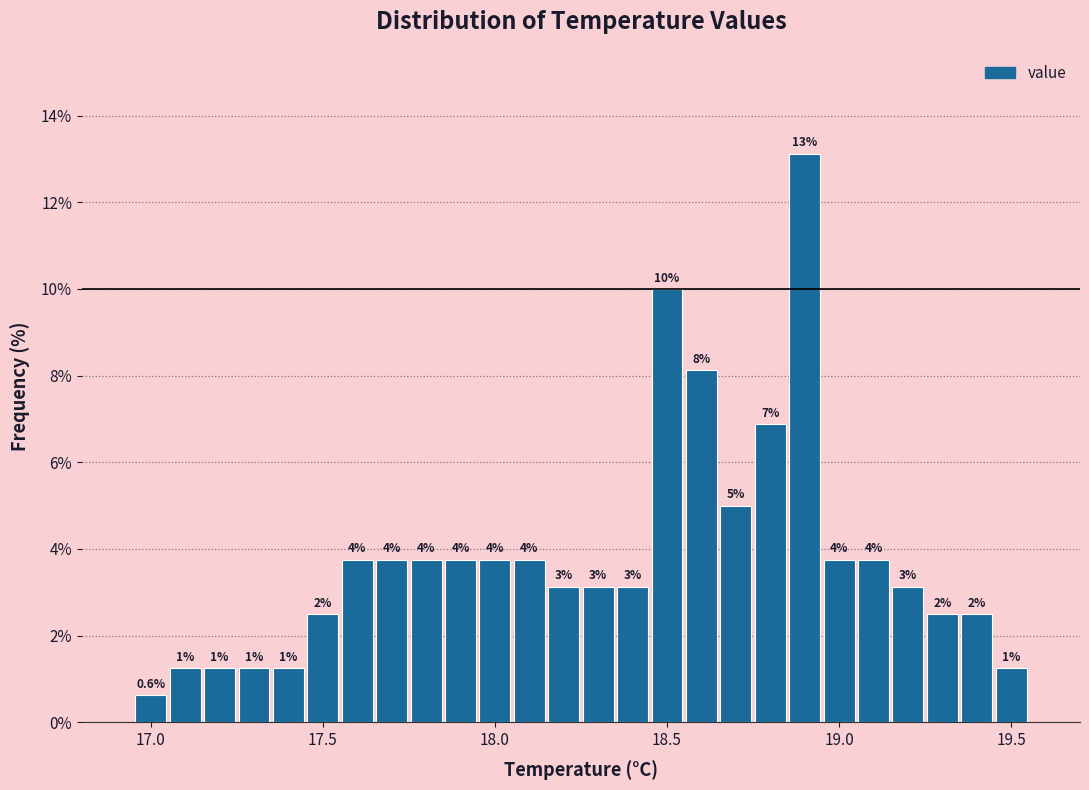

Around what value on the x-axis is the tallest bar? Give the approximate position of its centre, as read against the axis.

18.90